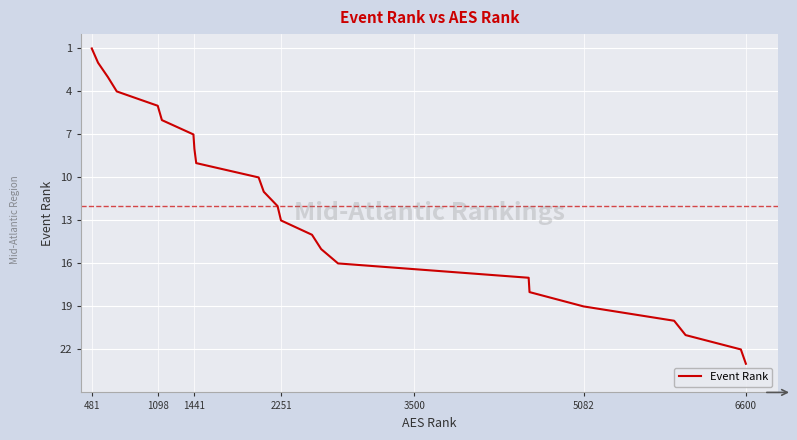

What is the difference between the maximum and minimum values?

22